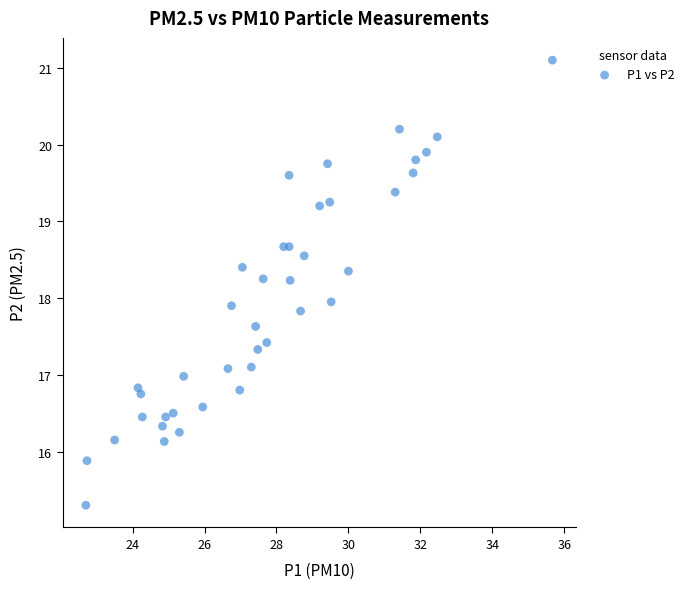

What is the range of Y values (max minus min)?

5.8